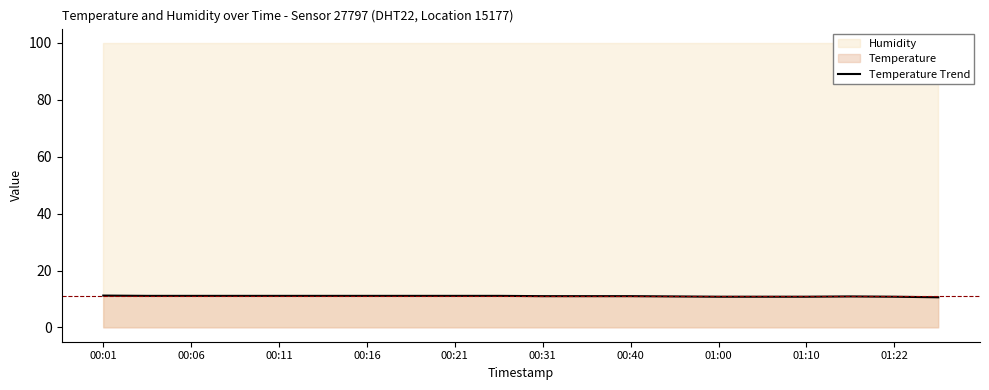

What is the lowest value of the Temperature Trend series?

10.6